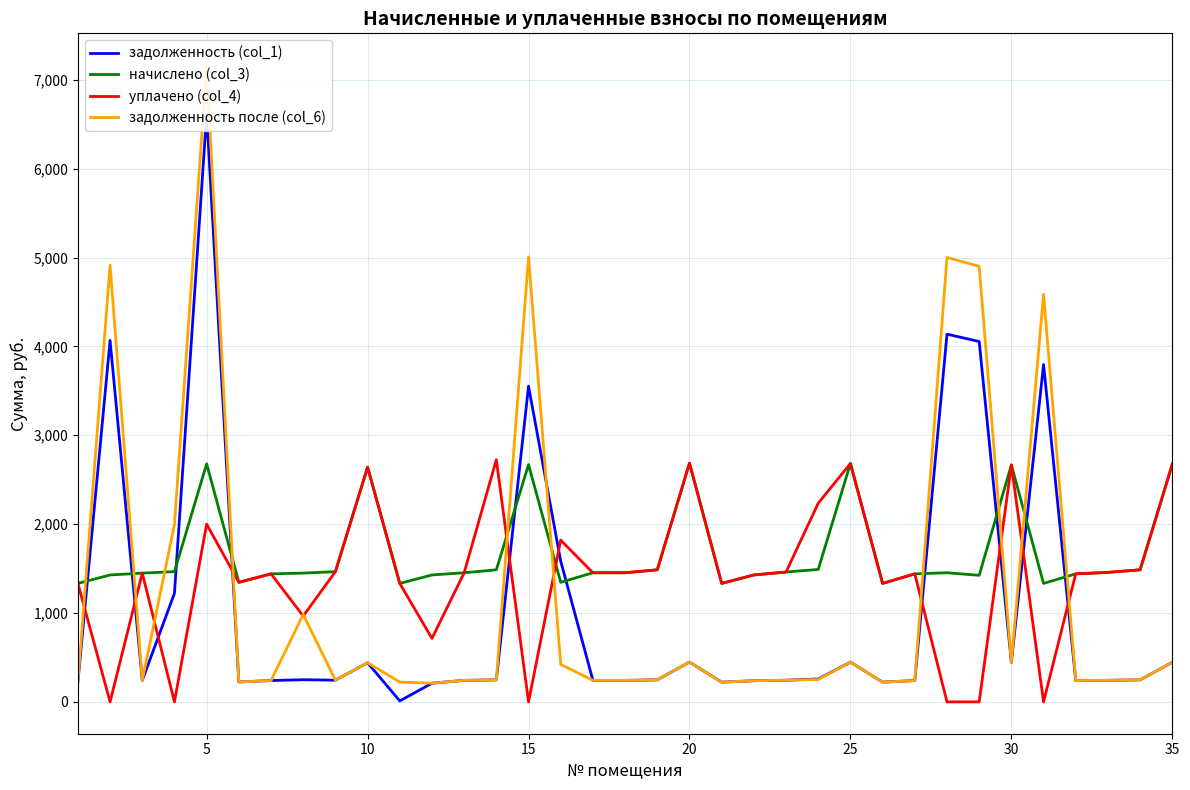

Rank the series by their maximum value, from highest to lowest.

задолженность после (col_6), задолженность (col_1), уплачено (col_4), начислено (col_3)